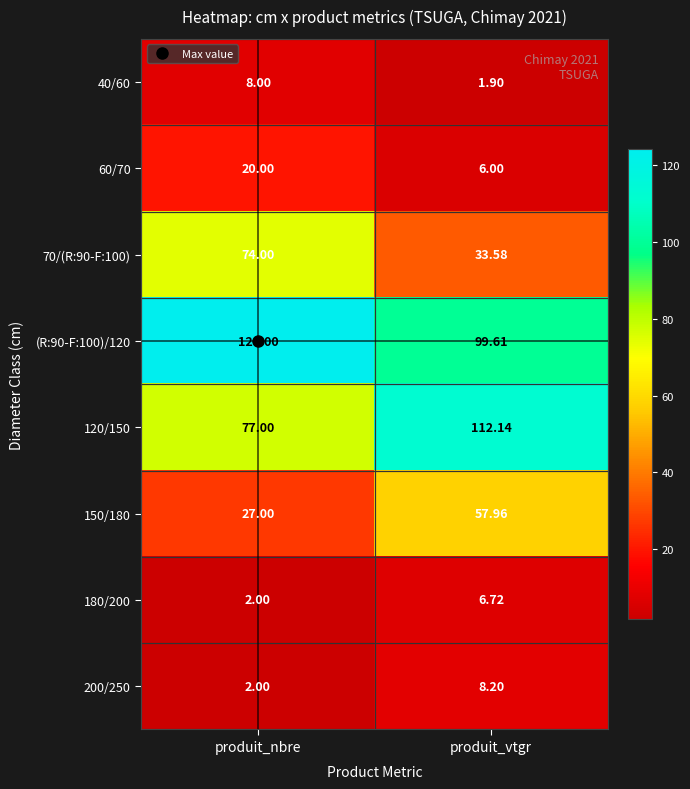

Is the value of 150/180 at produit_vtgr greater than the value of 180/200 at produit_nbre?

Yes